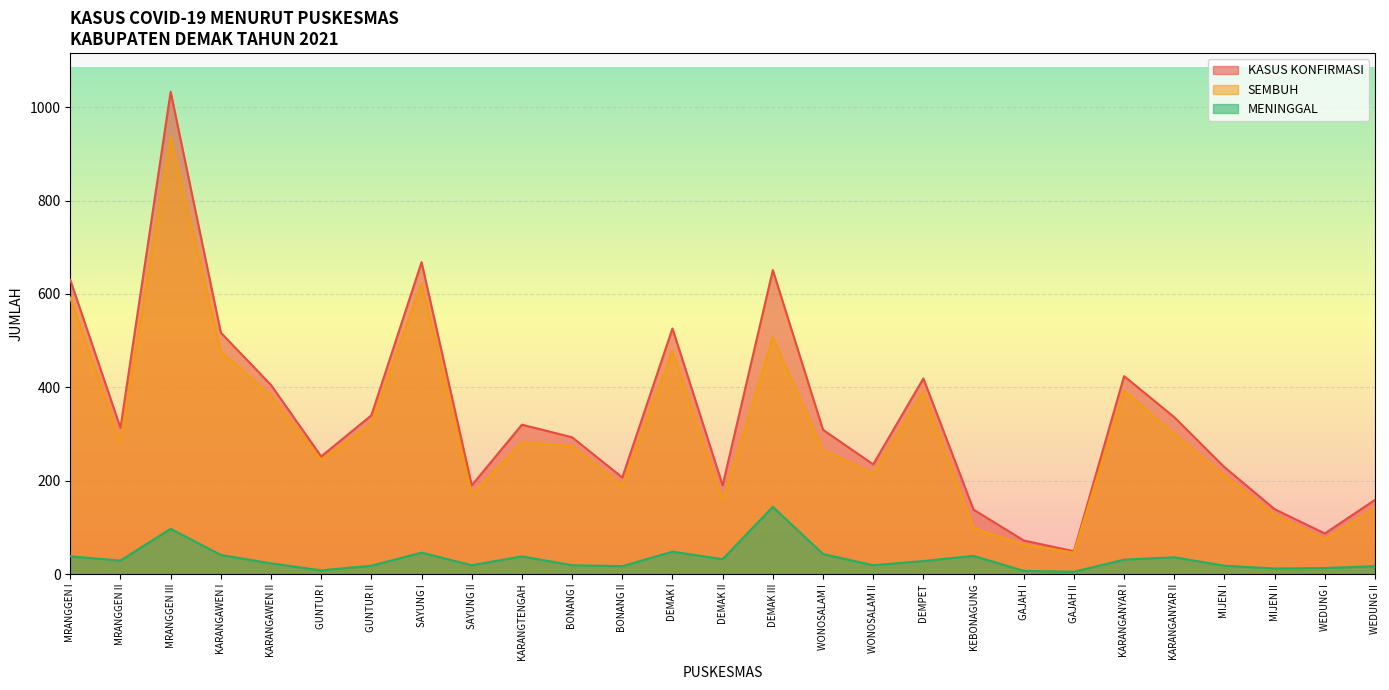

Between KARANGANYAR II and DEMAK I, which is larger?

DEMAK I